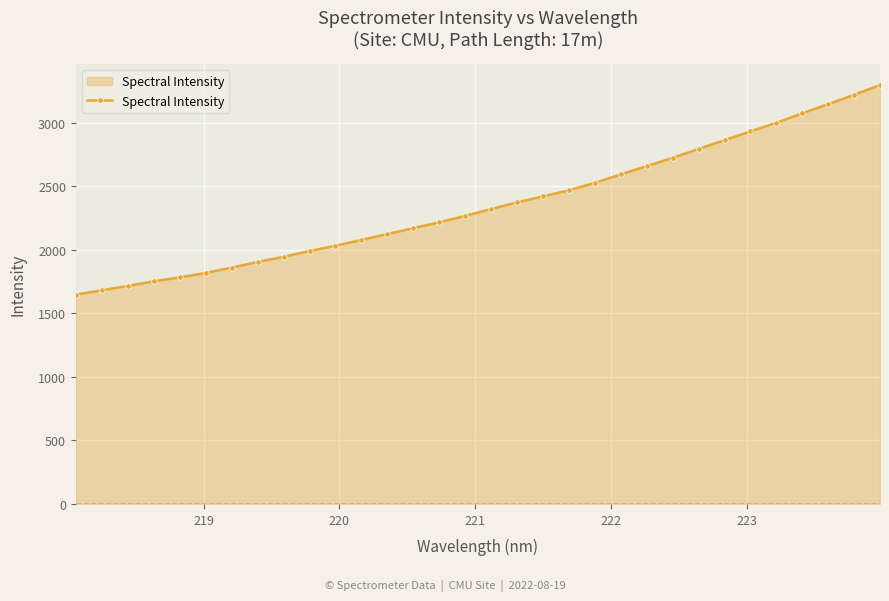

Count the number of categories in the chart.

32